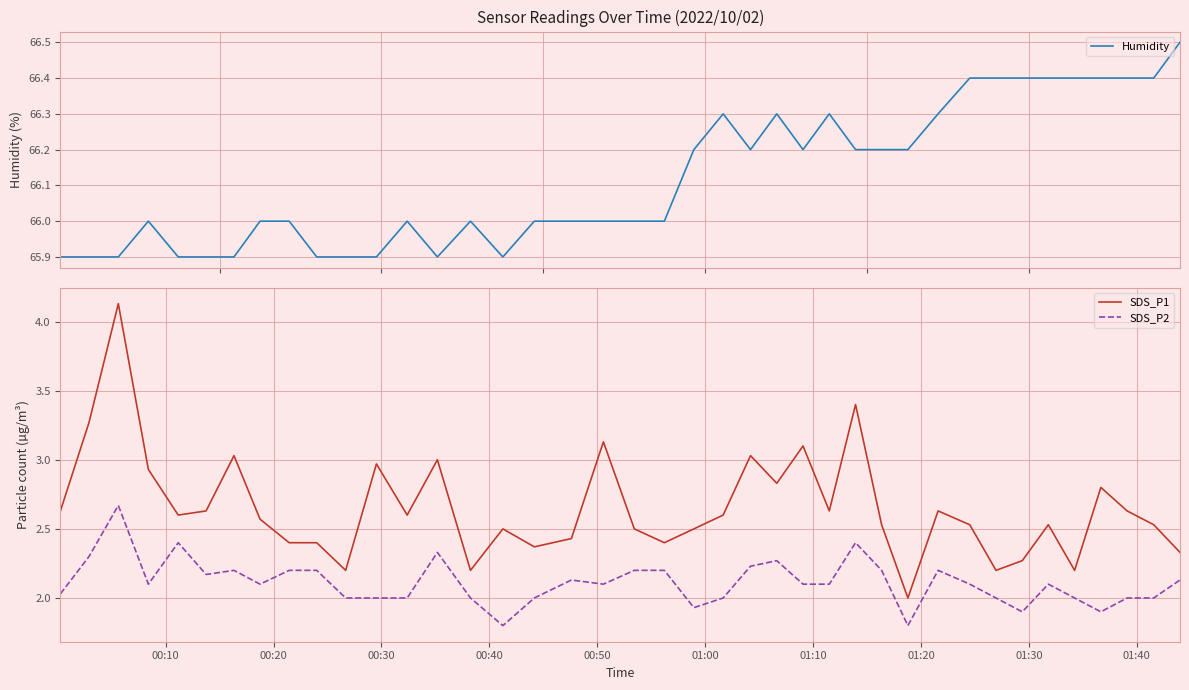

What is the minimum value for SDS_P2?

1.8